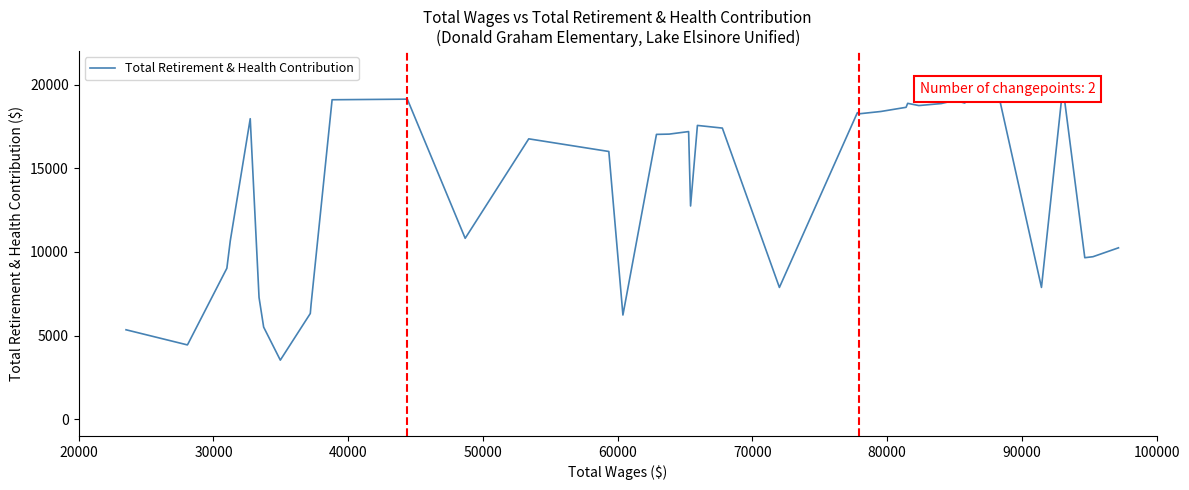

Reading right to left, extract all data points from this chart.

10244	9712	9653	19865	7876	19162	19229	18898	19065	18869	18750	18883	18645	18395	18255	18325	7875	17403	17562	12745	17194	17043	17026	6226	16004	16760	10813	19132	19097	6859	6317	3529	5503	7275	17964	10667	9023	4468	4440	5344